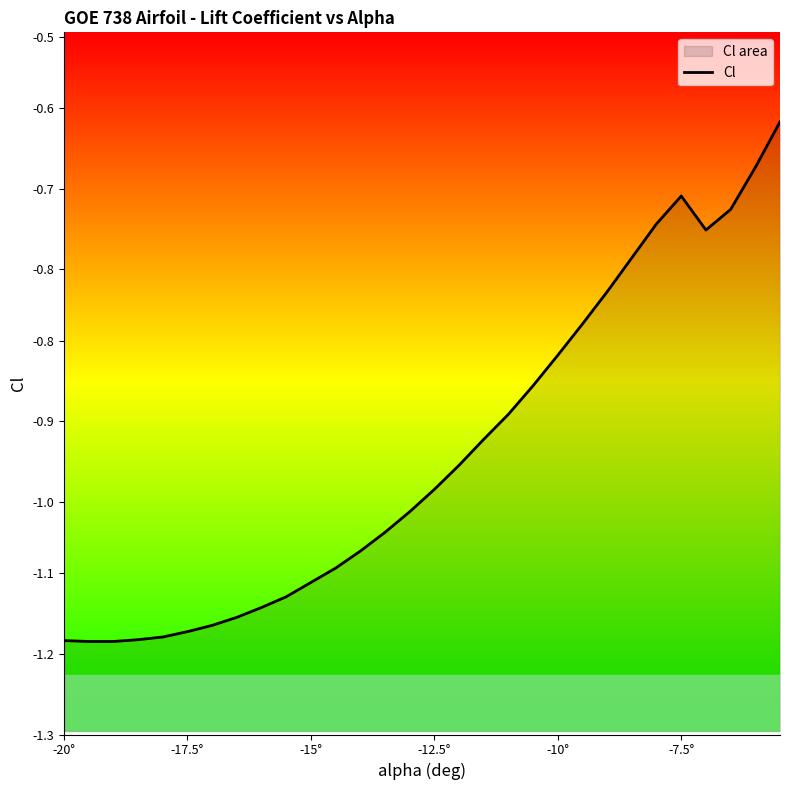

True or false: there are more than 1 points higher than both neighbors.

False